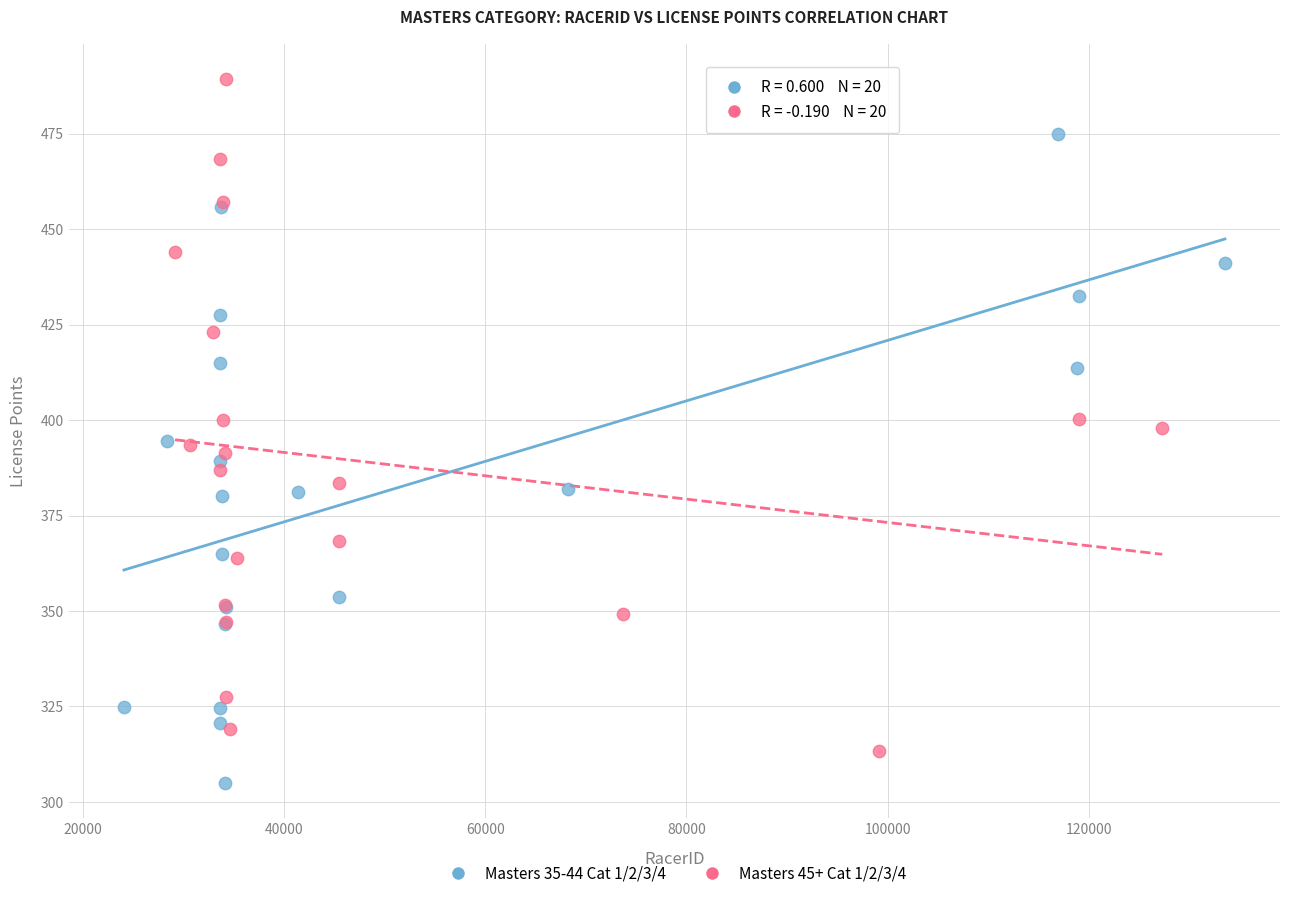

What are all the series names shown in the legend?

Masters 35-44 Cat 1/2/3/4, Masters 45+ Cat 1/2/3/4